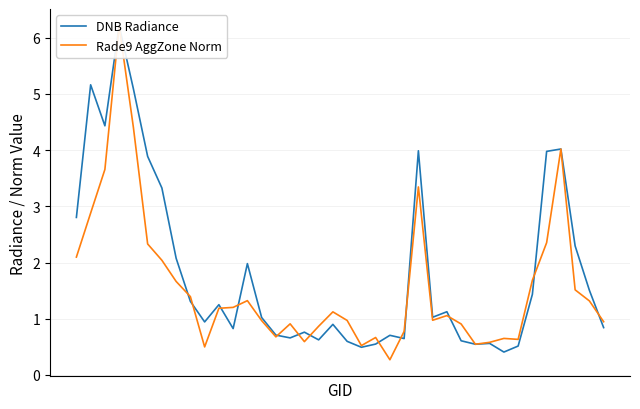

What is the sum of the DNB Radiance values at 10 and 20?

1.7